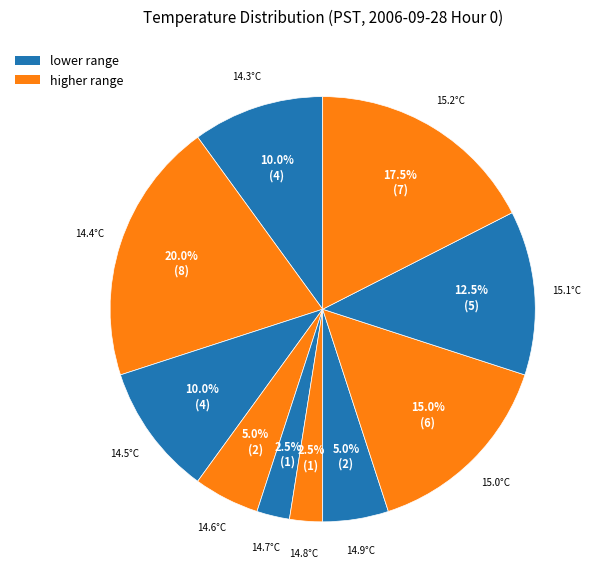

How many segments does this pie chart have?

10